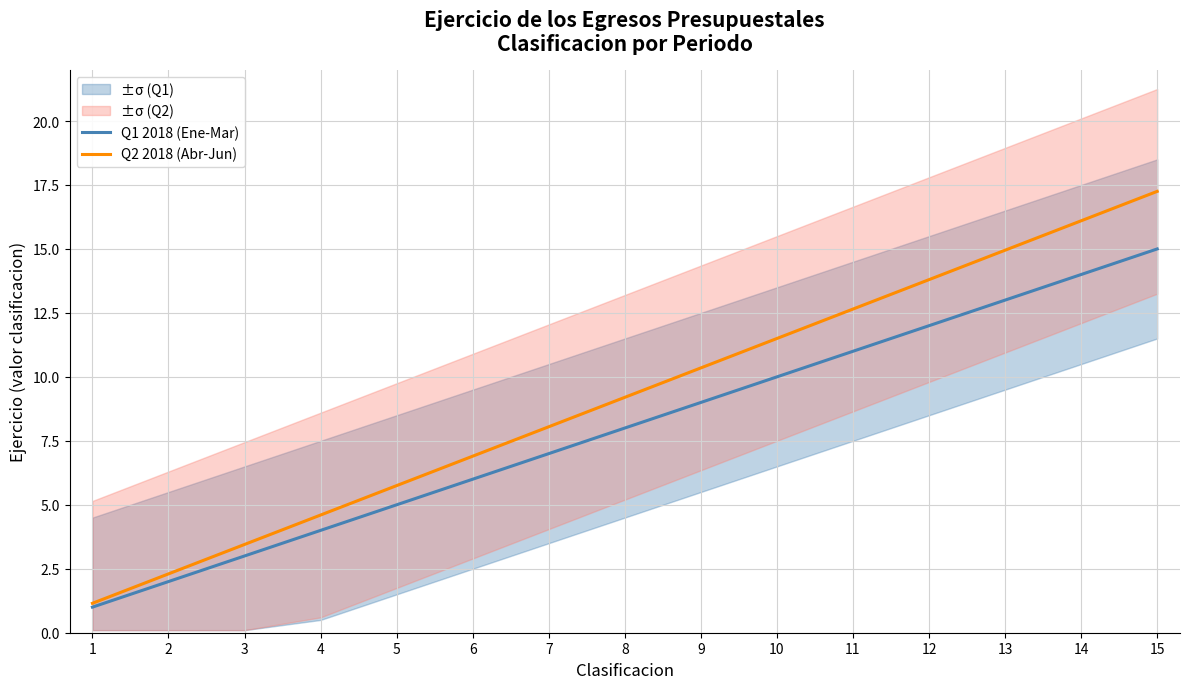

At how many categories does at least one series exceed 16?

2